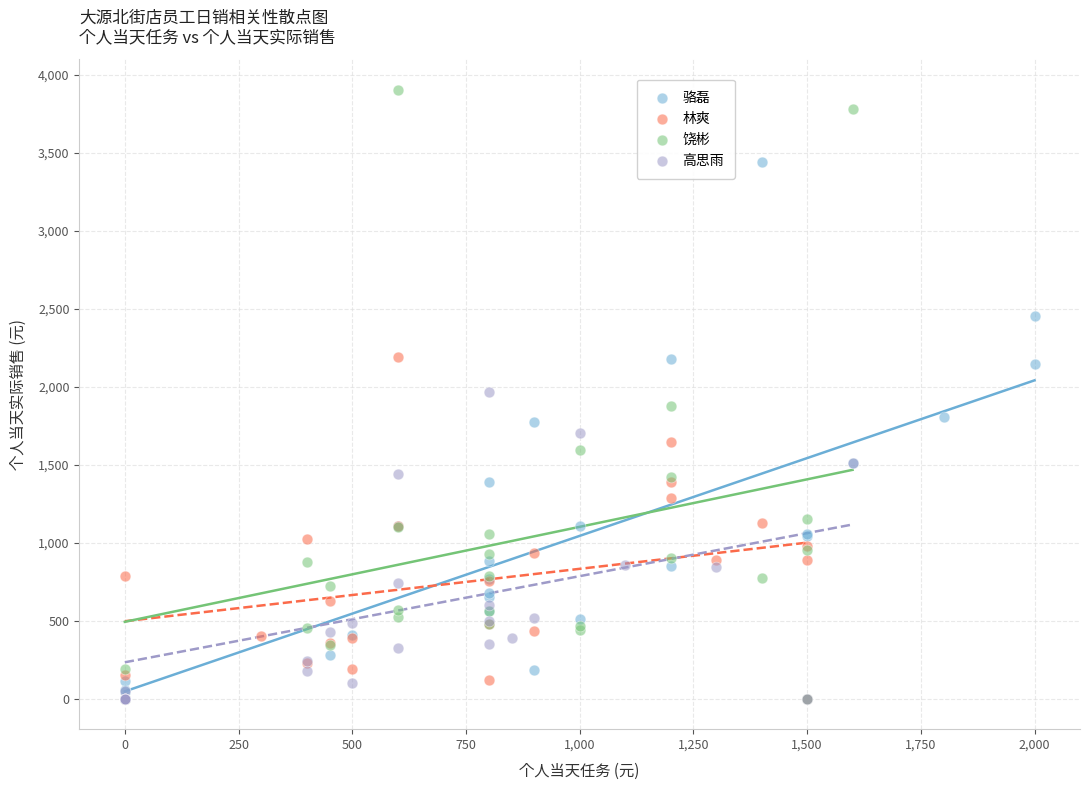

What are all the series names shown in the legend?

骆磊, 林爽, 饶彬, 高思雨